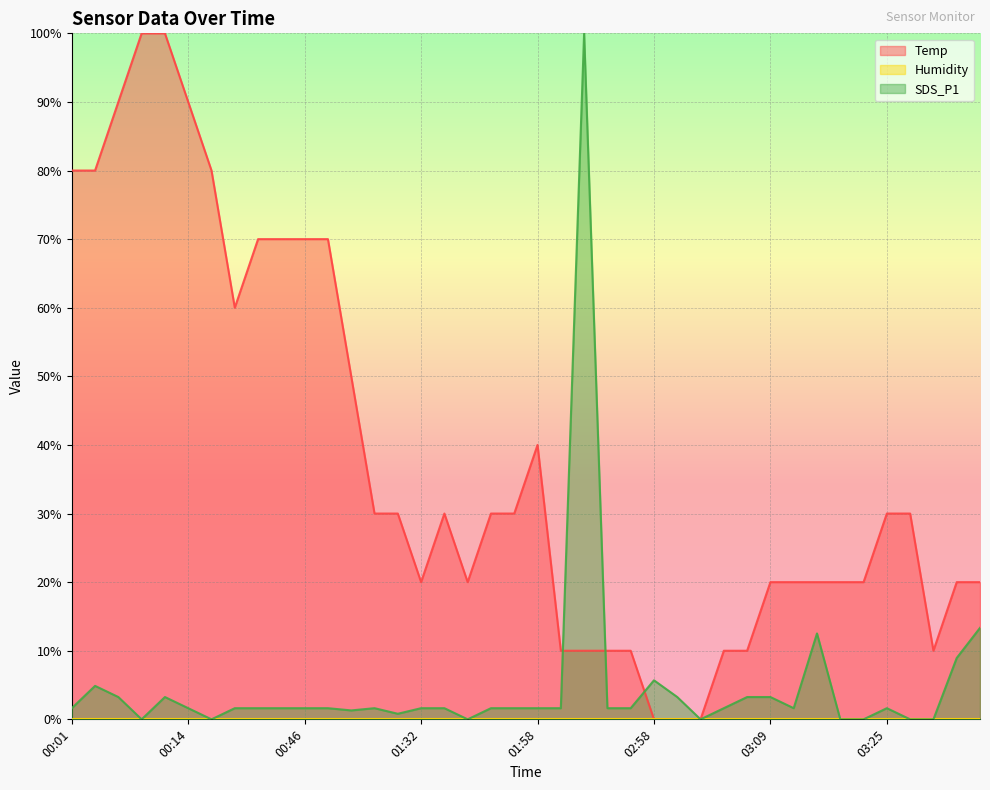

What is the average value of the SDS_P1 series?

4.9